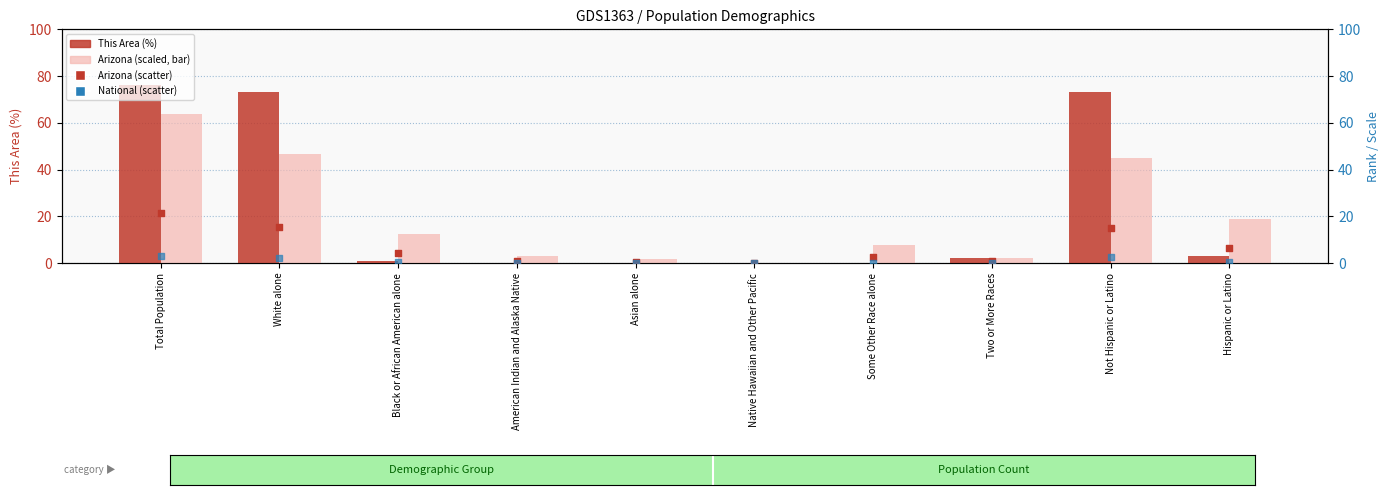

Which series has the widest spread of Y values?

This Area (%)